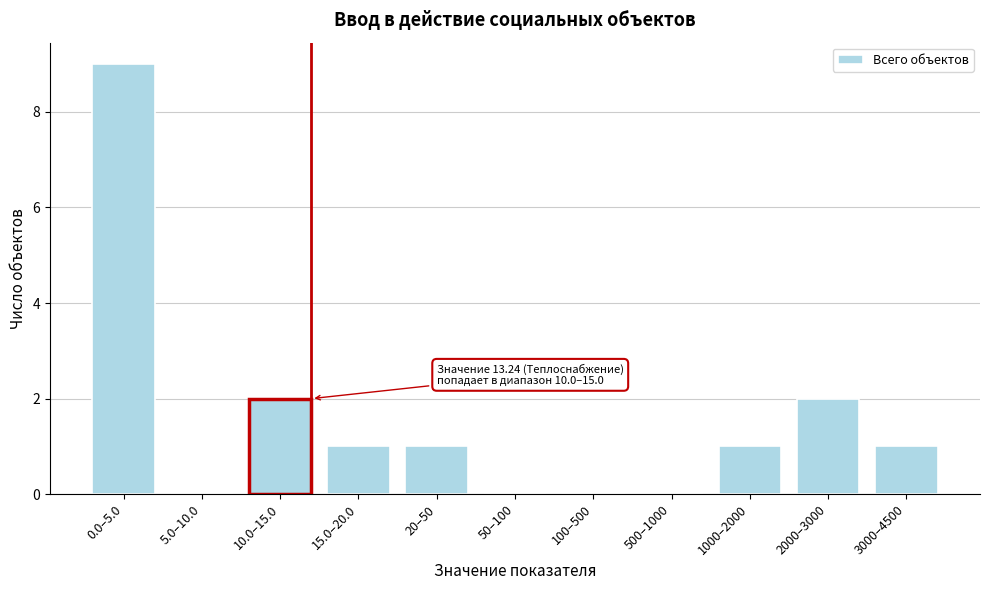

Reading left to right, list all the values displayed in this chart.

0.0–5.0=9	5.0–10.0=0	10.0–15.0=2	15.0–20.0=1	20–50=1	50–100=0	100–500=0	500–1000=0	1000–2000=1	2000–3000=2	3000–4500=1